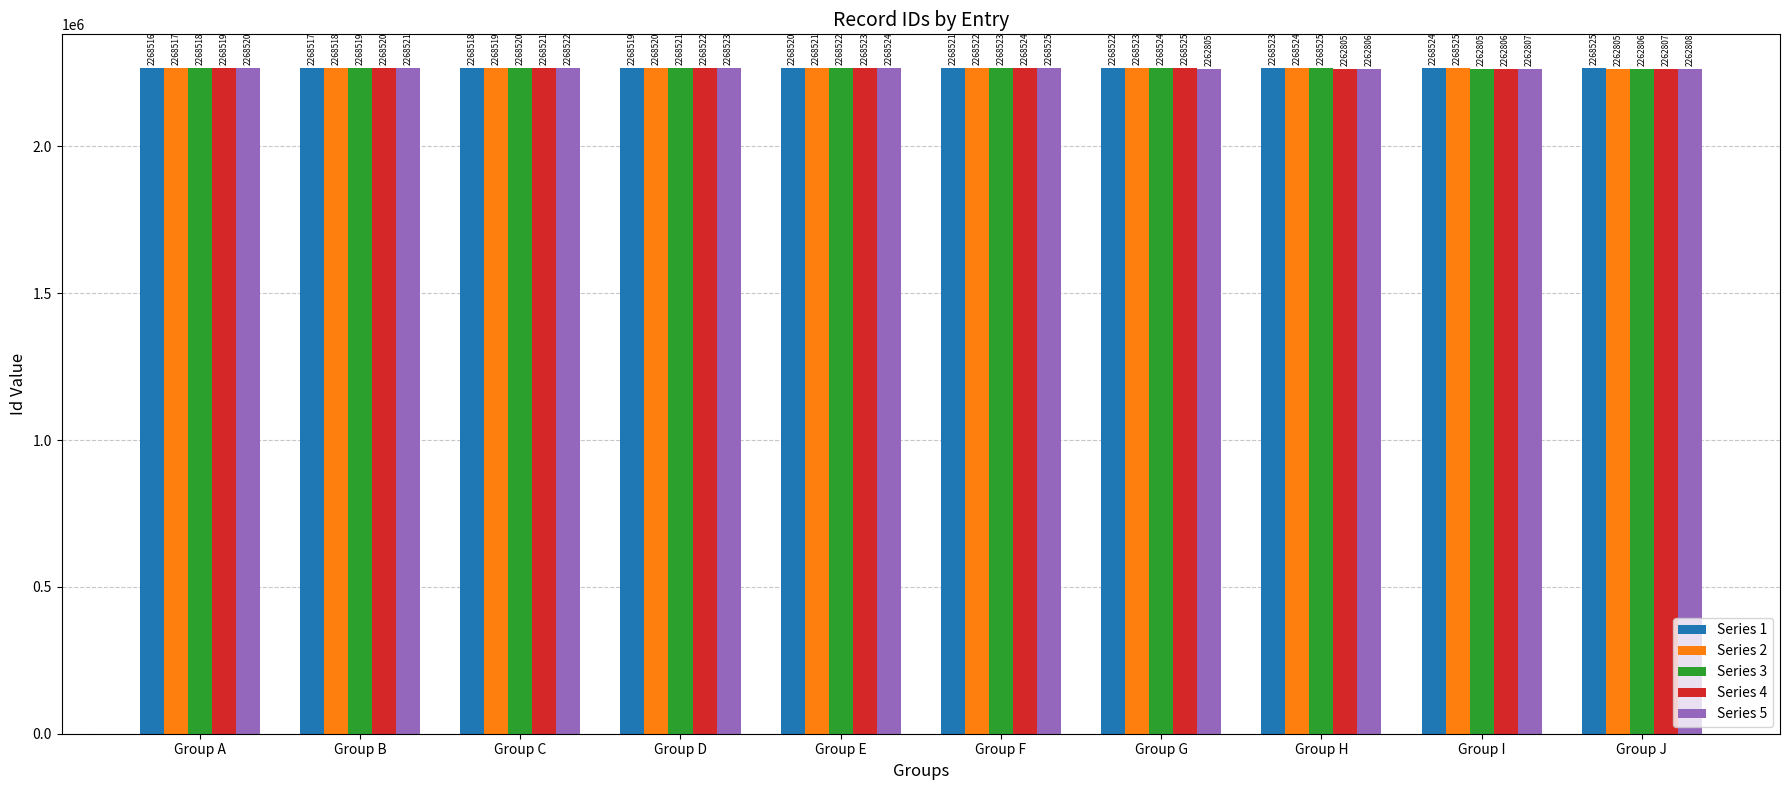

What value does the Series 5 series have at Group B?

2268521